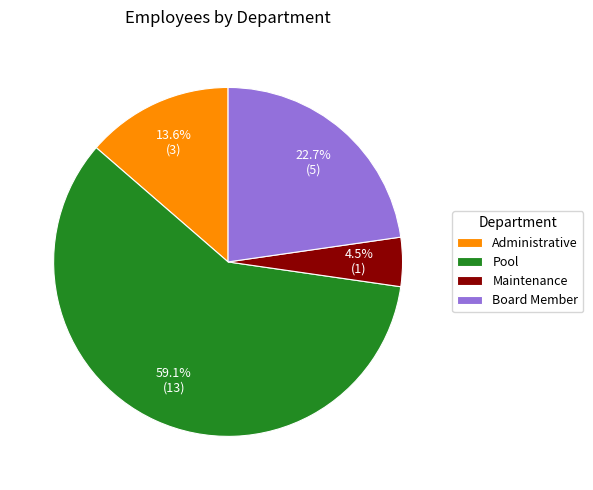

Is it true that Board Member is 37% of the pie?

False